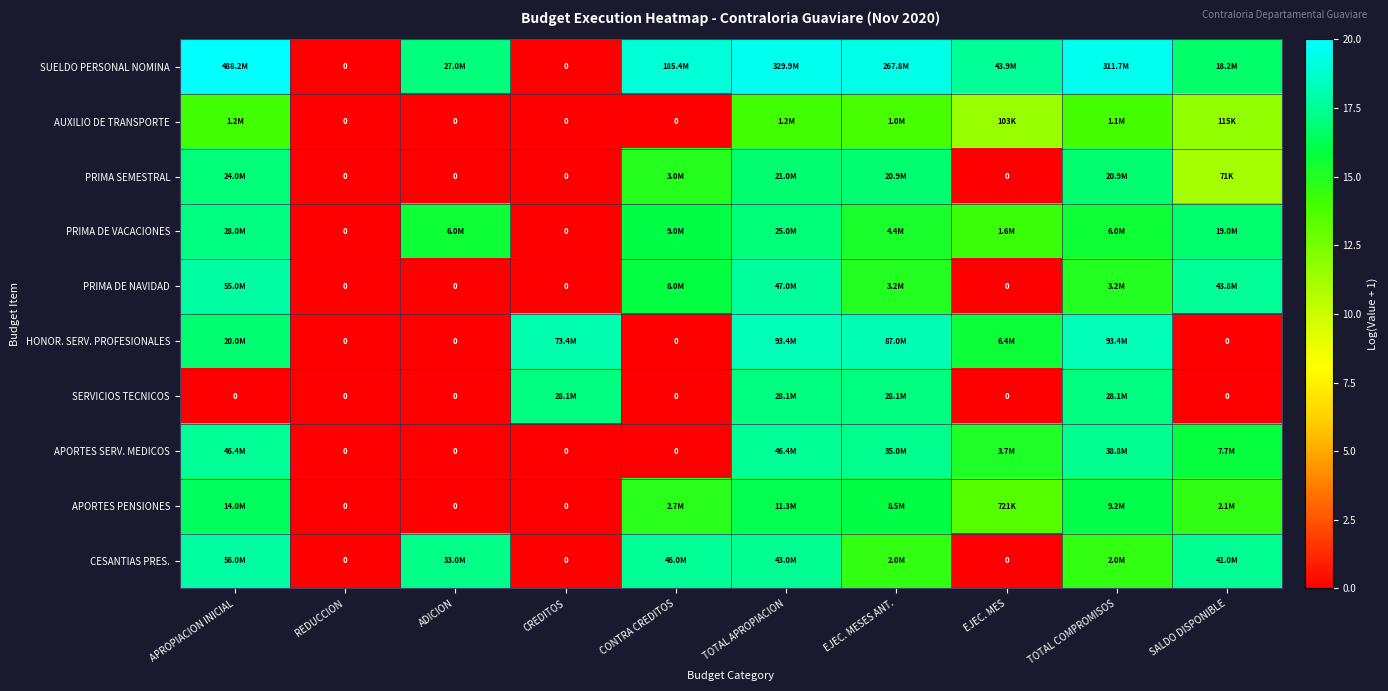

Rank the categories by HONOR. SERV. PROFESIONALES value from highest to lowest.

TOTAL APROPIACION, TOTAL COMPROMISOS, EJEC. MESES ANT., CREDITOS, APROPIACION INICIAL, EJEC. MES, REDUCCION, ADICION, CONTRA CREDITOS, SALDO DISPONIBLE